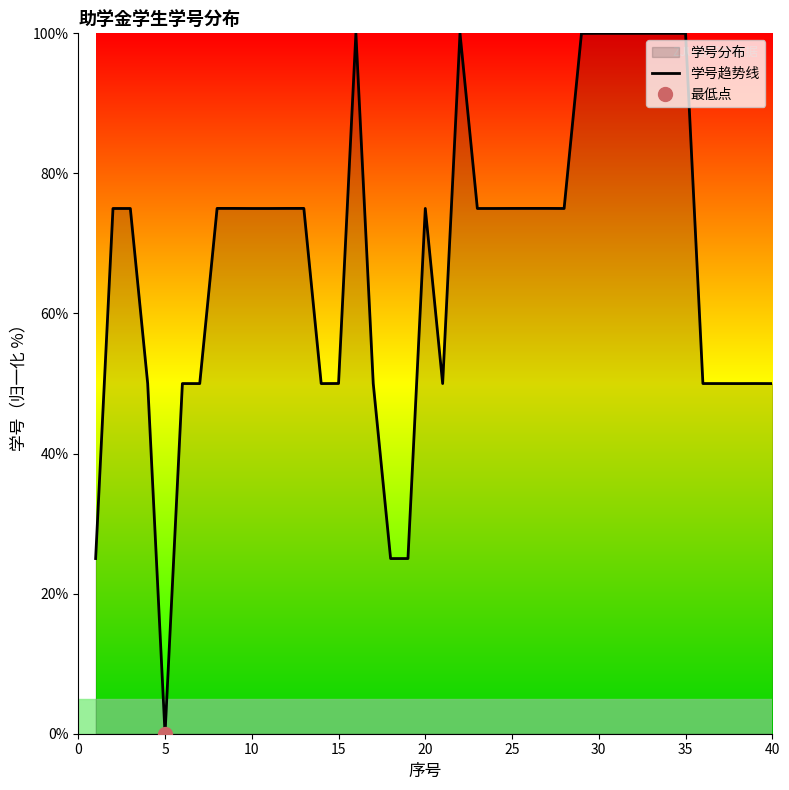

True or false: the data shows 41.0 at 25.

False